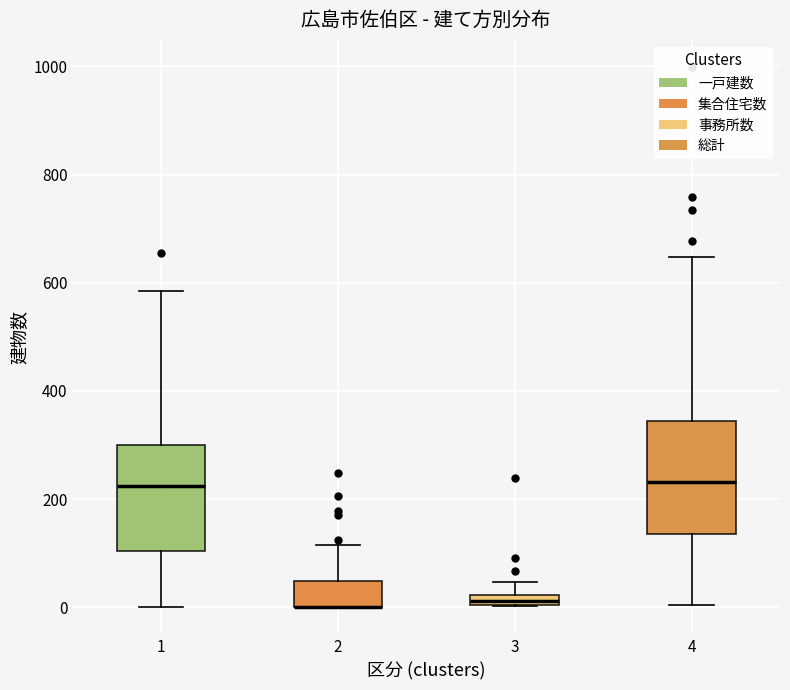

Where does the upper whisker of the box at x = 2 end on the y-axis? The values are not printed on the chart, so give them approximately, as read against the axis.

120